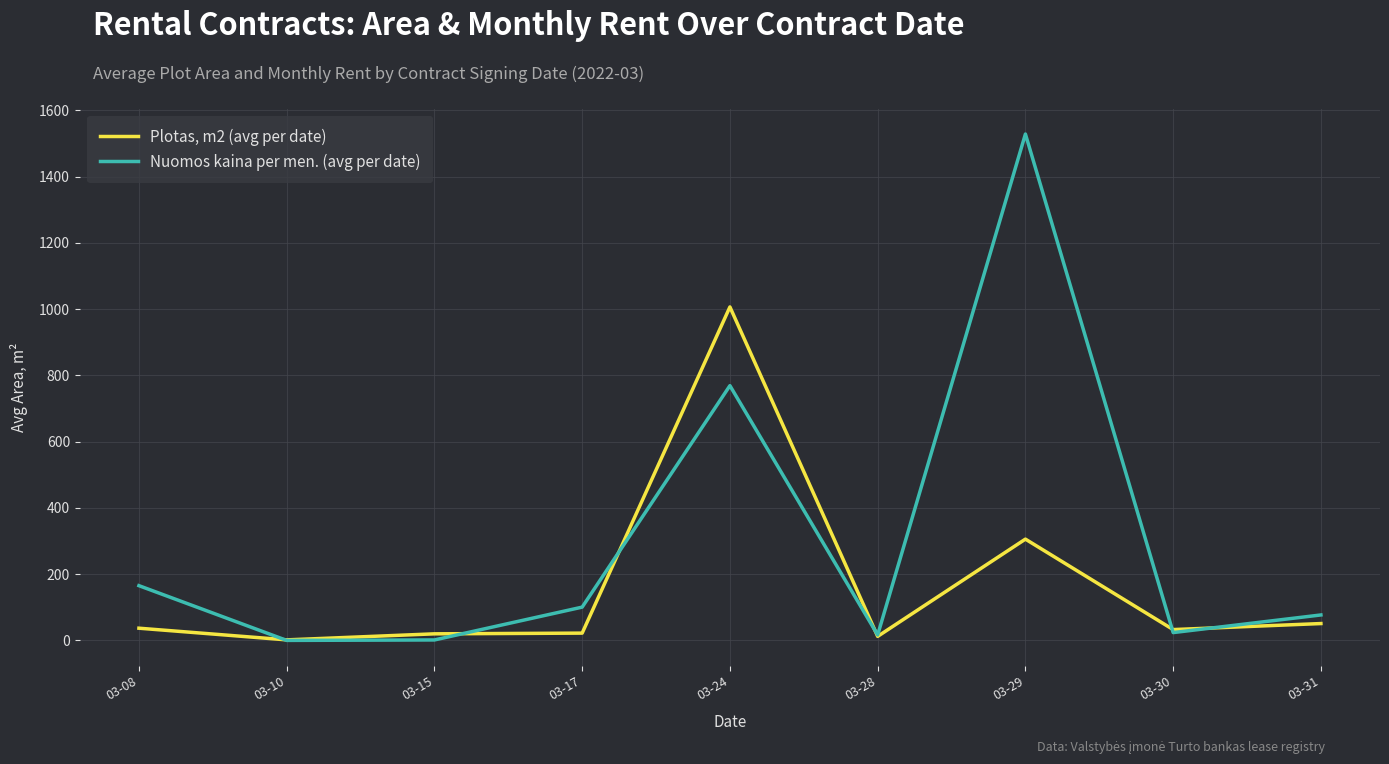

What is the difference between the highest and lowest values at 03-30?

9.1